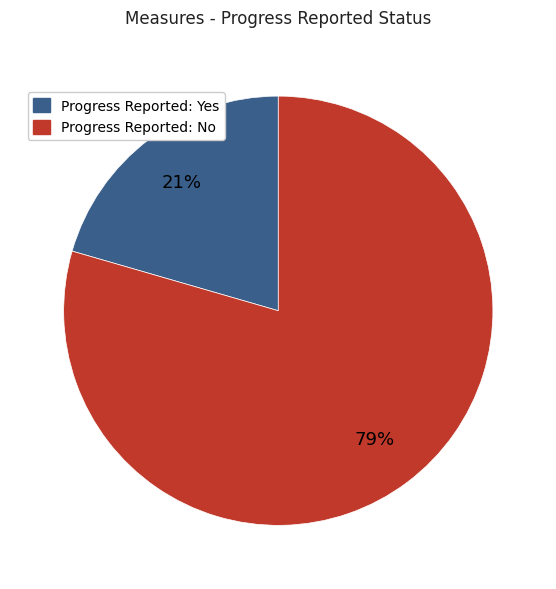

Between Progress Reported: No and Progress Reported: Yes, which is larger?

Progress Reported: No